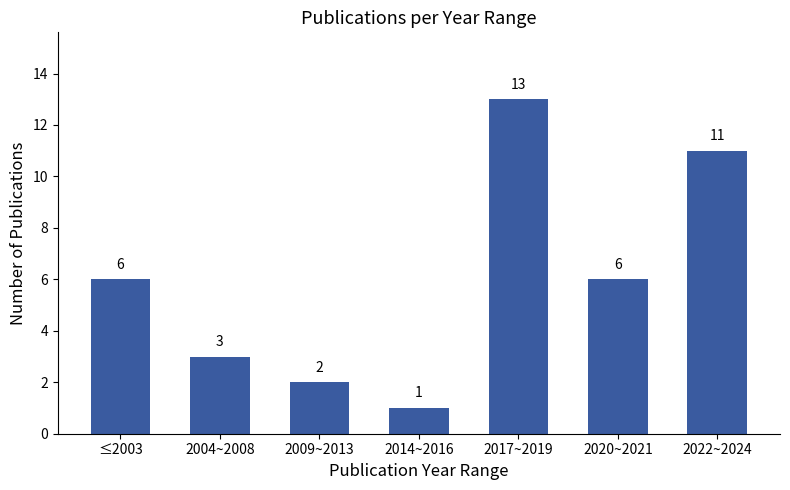

Reading right to left, transcribe all the data shown in this chart.

2022~2024=11	2020~2021=6	2017~2019=13	2014~2016=1	2009~2013=2	2004~2008=3	≤2003=6